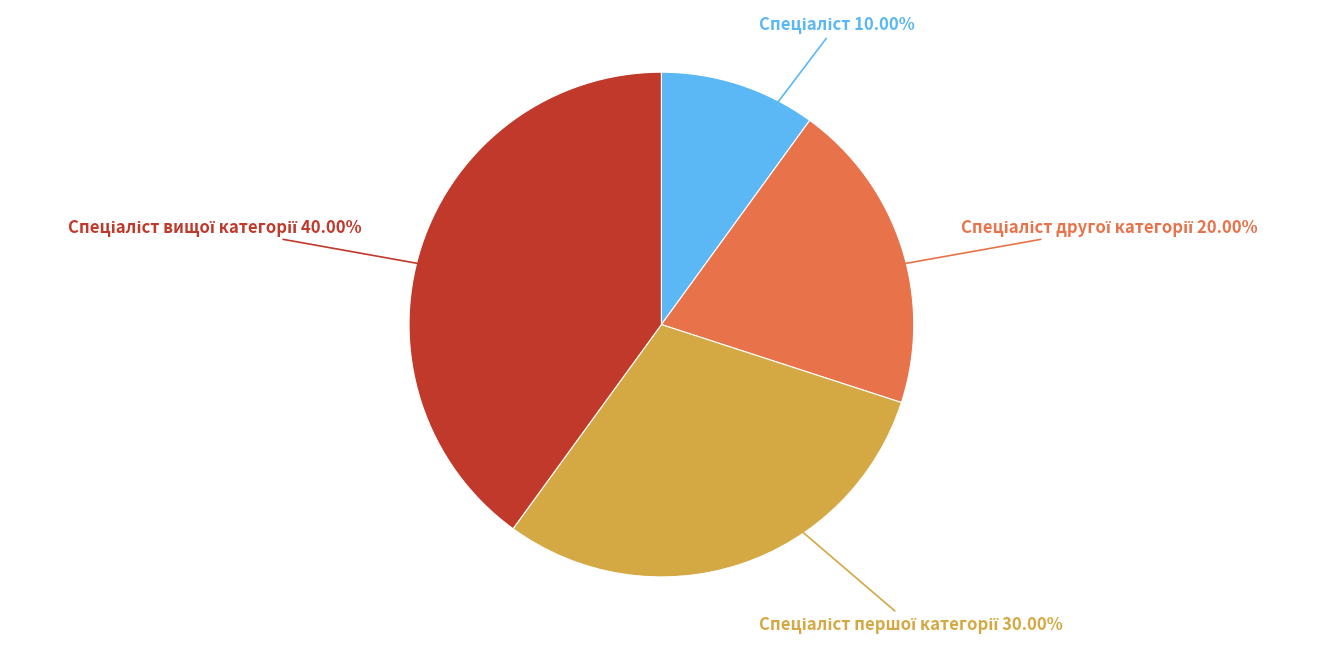

Is there any slice that represents more than half of the pie?

No